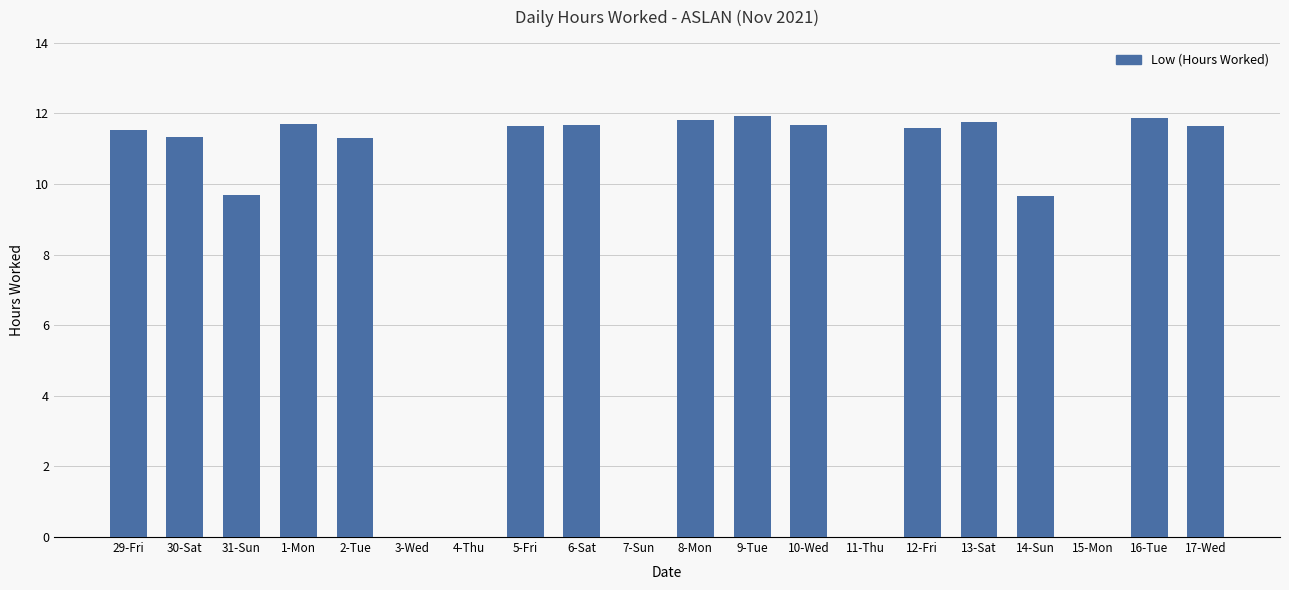

What is the sum of all values?

170.8